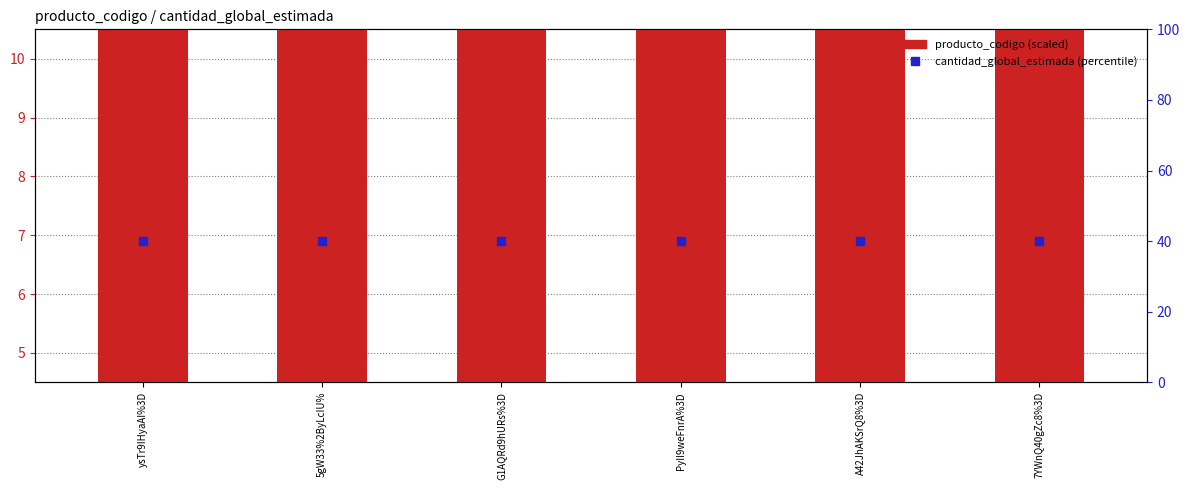

Which series contains the highest Y value?

cantidad_global_estimada (percentile)